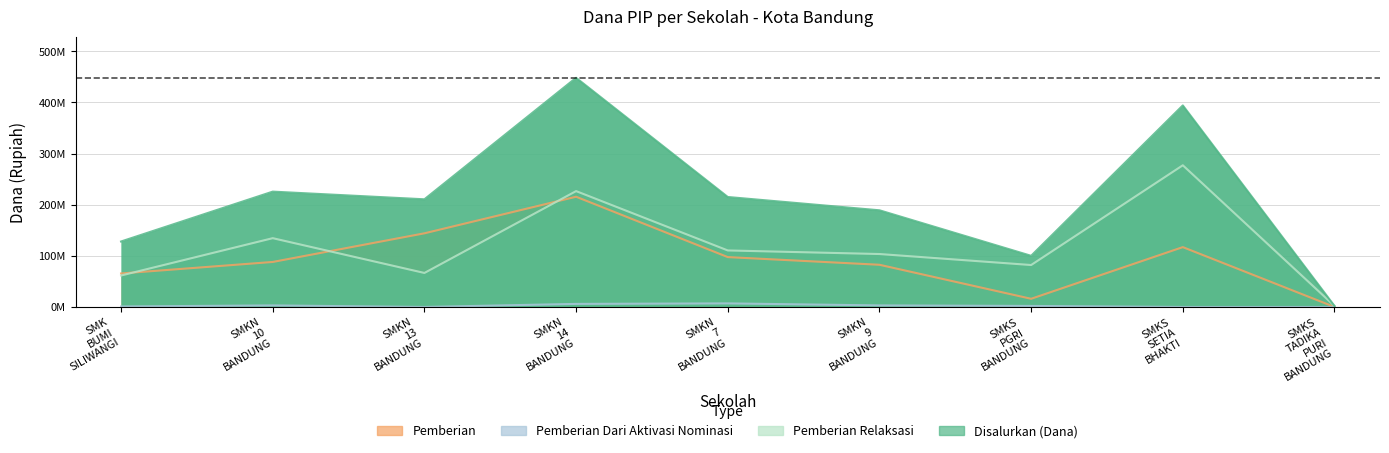

What is the total value across all series at SMKS SETIA BHAKTI?

788000000